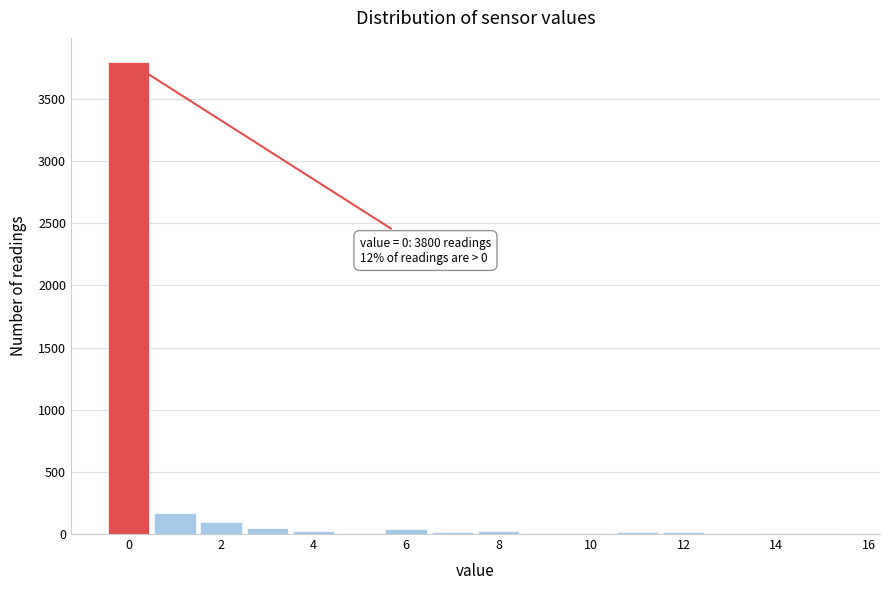

Which range on the x-axis has the tallest bar?

-0.5 to 0.5